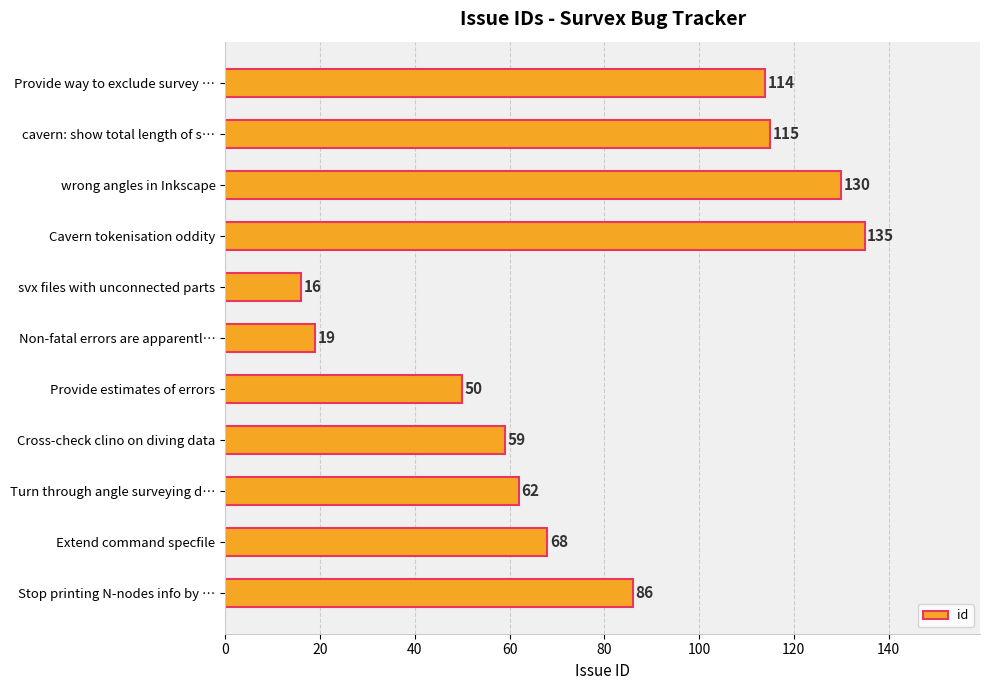

What is the label of the 9th bar from the bottom?

wrong angles in Inkscape